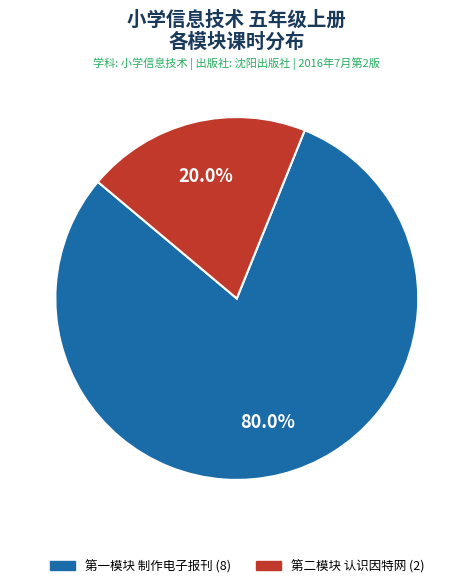

How much of the chart is everything except 第一模块 制作电子报刊?

20.0%